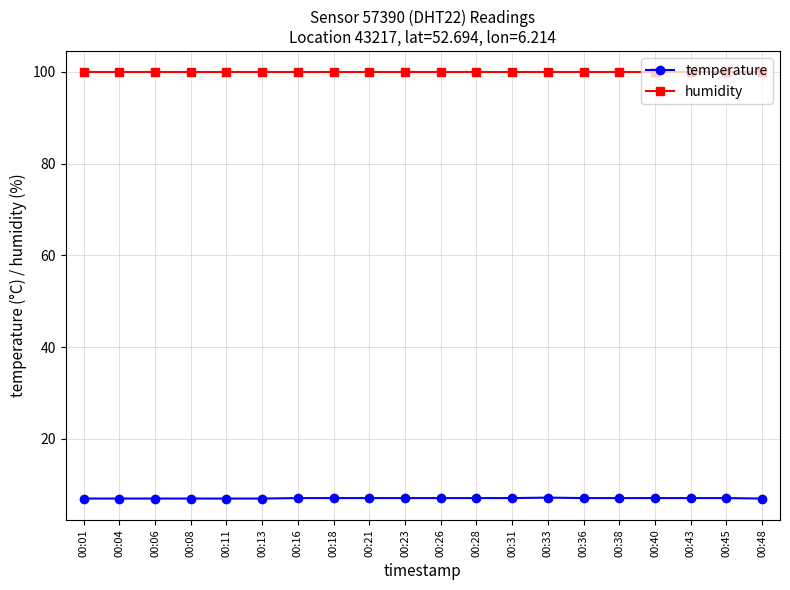

At how many categories does at least one series exceed 40?

20